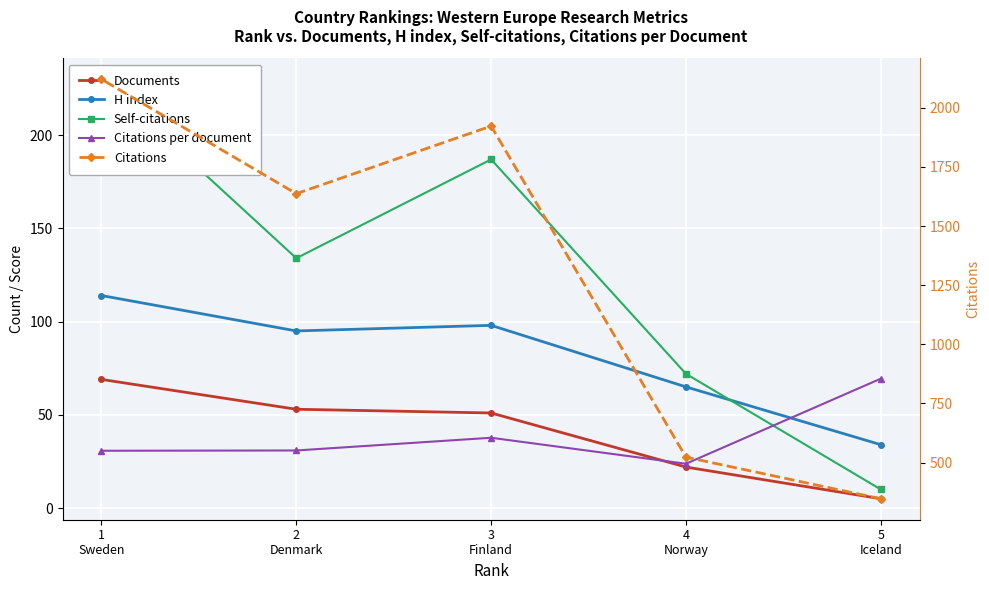

Rank the series at 1
Sweden from highest to lowest value.

Citations, Self-citations, H index, Documents, Citations per document